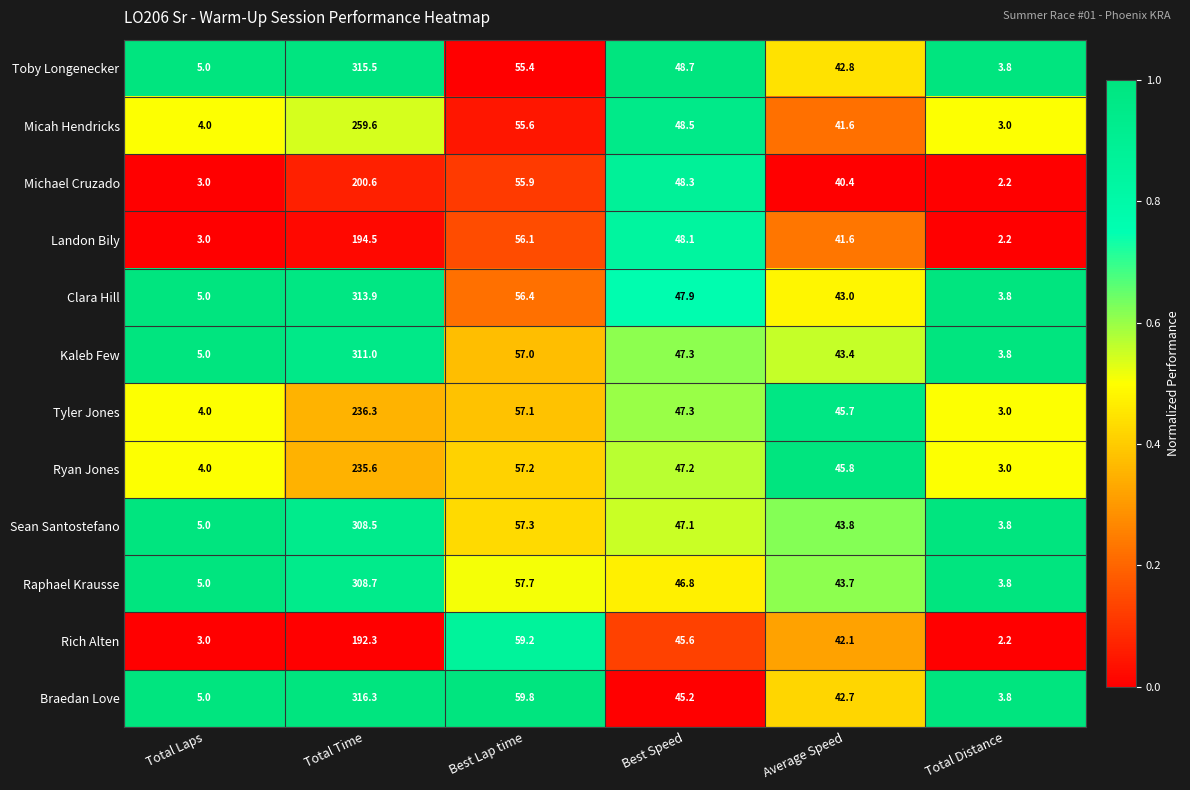

Which series has the largest total across all categories?

Braedan Love